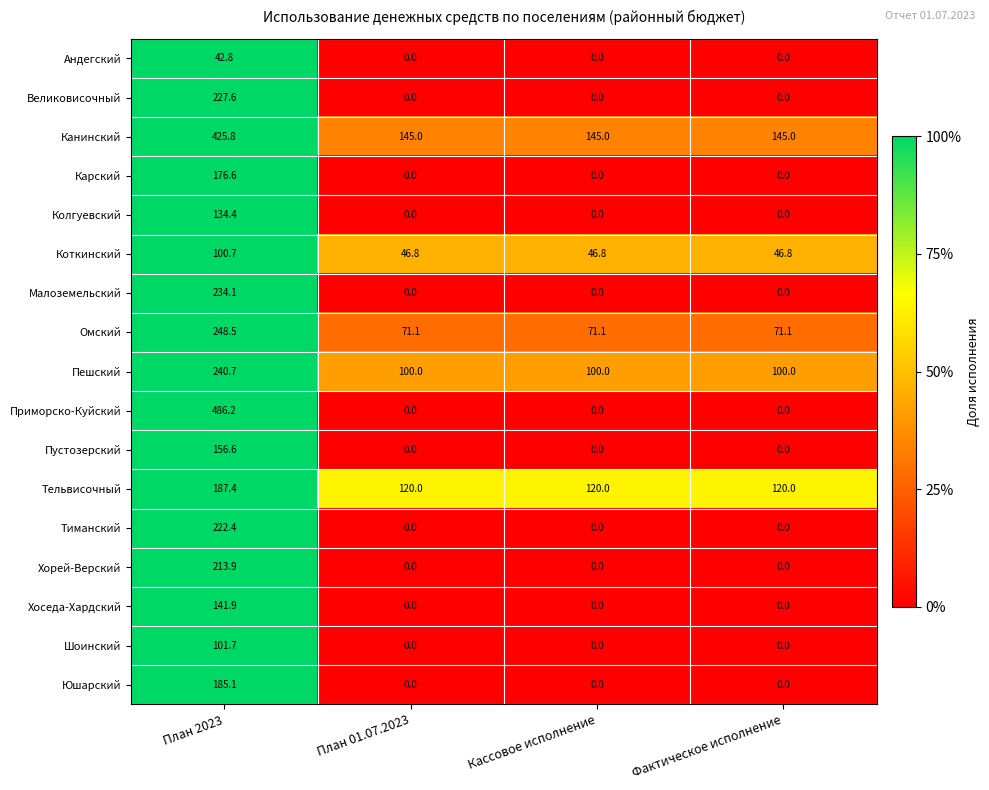

What is the approximate value of Пешский at План 2023?

240.7